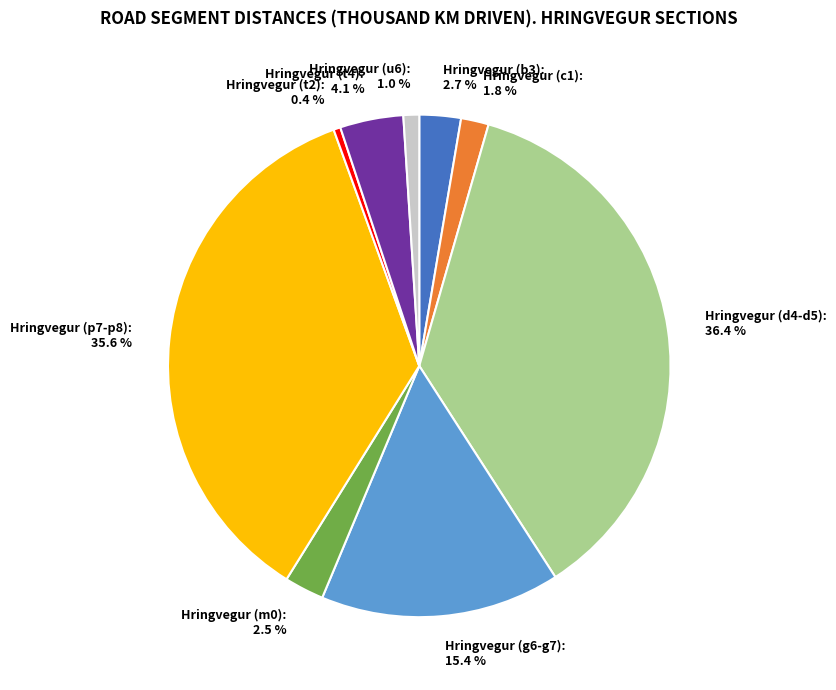

What percentage is NOT represented by Hringvegur (t2): 0.4 %?

99.6%